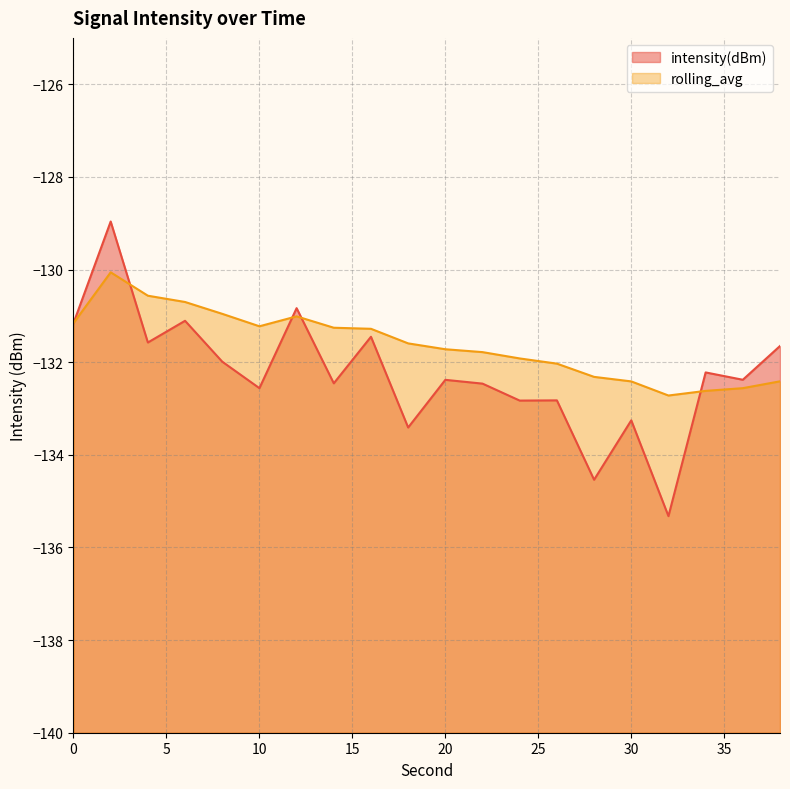

The intensity(dBm) series shows -132.5 at 14. True or false?

True